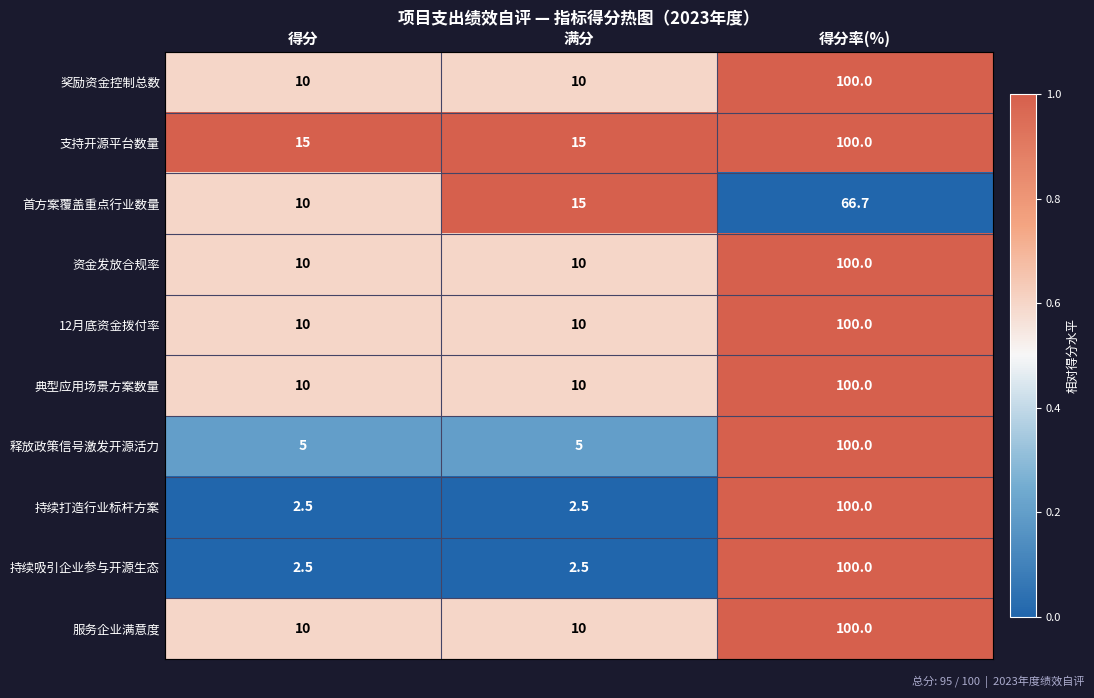

What is the greatest value displayed?

100.0